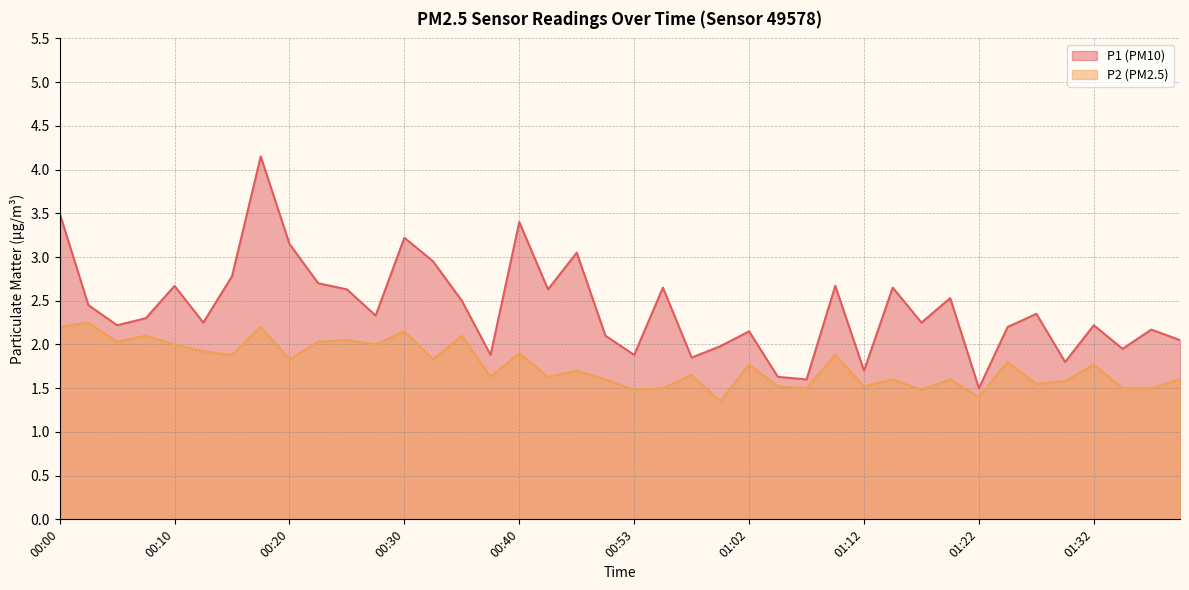

What are all the series names shown in the legend?

P1, P2